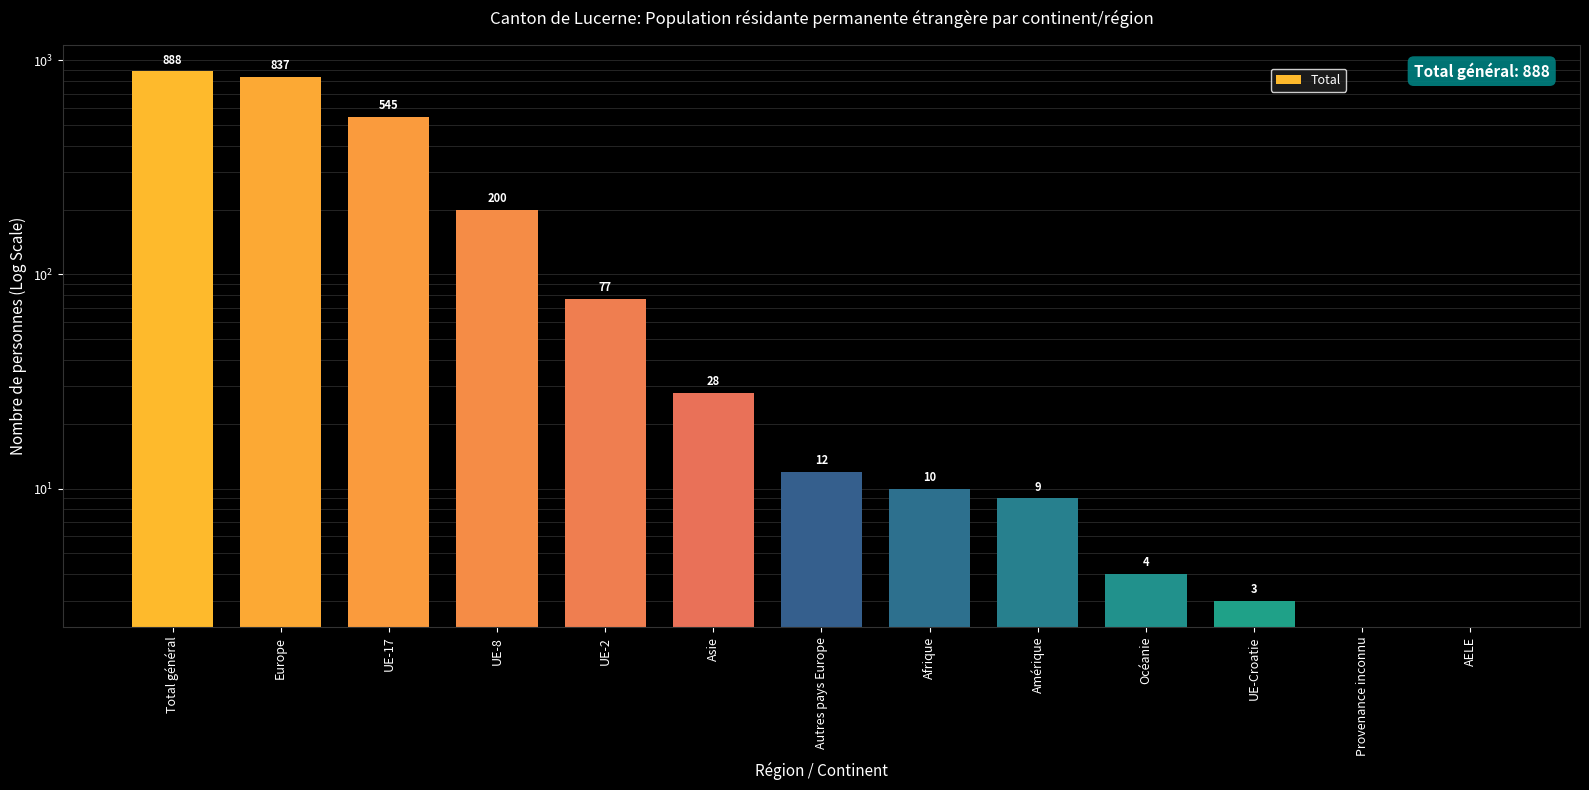

Approximately how many times larger is the value at UE-2 compared to Europe?

0.1